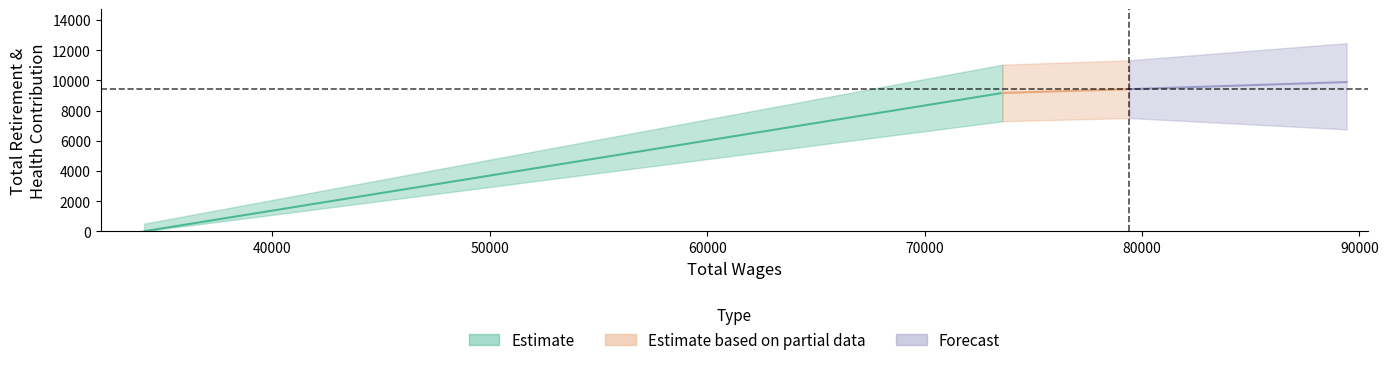

At which label is the value closest to 4708?

73579.0